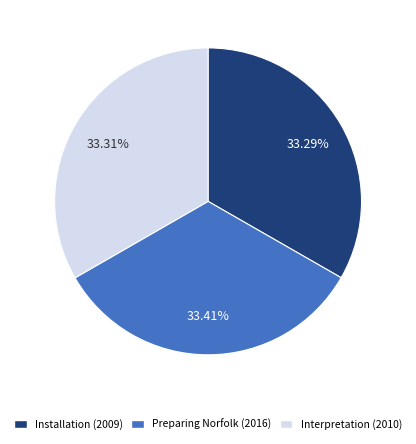

Does any single category account for the majority?

No